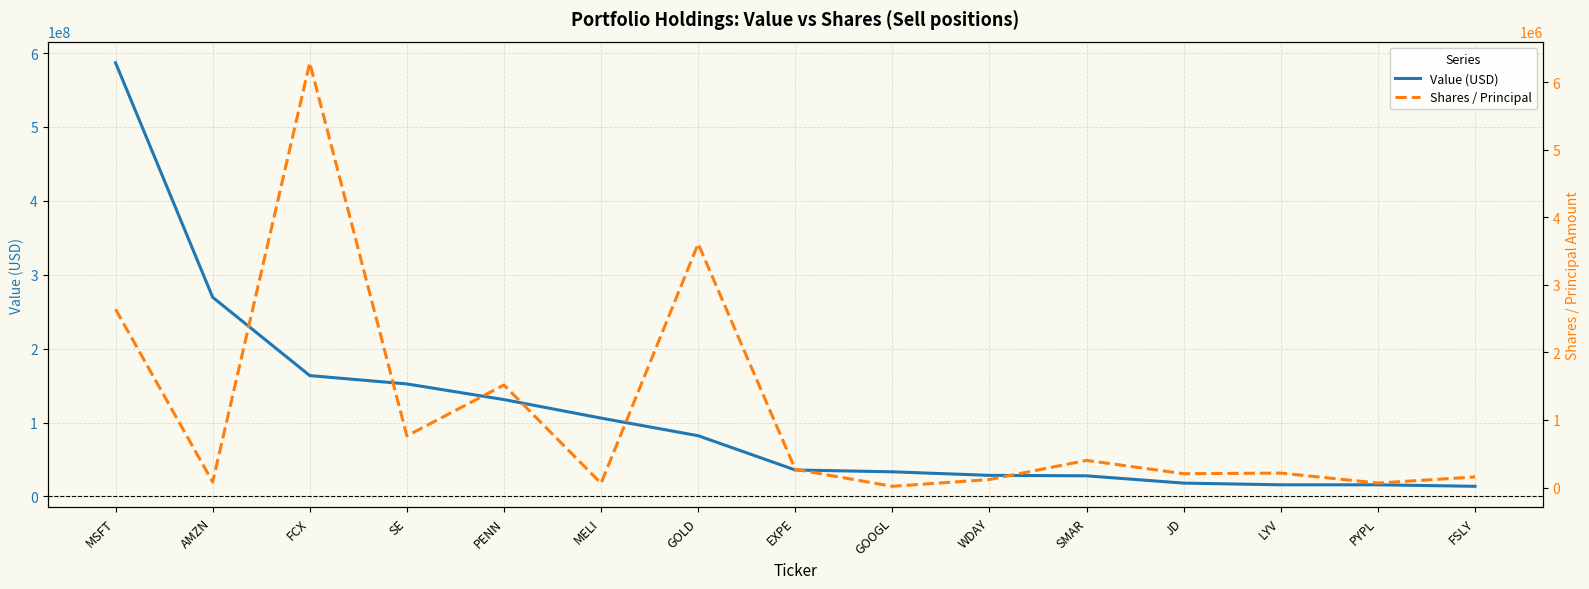

Which series changed the most between AMZN and PENN?

Value (USD)